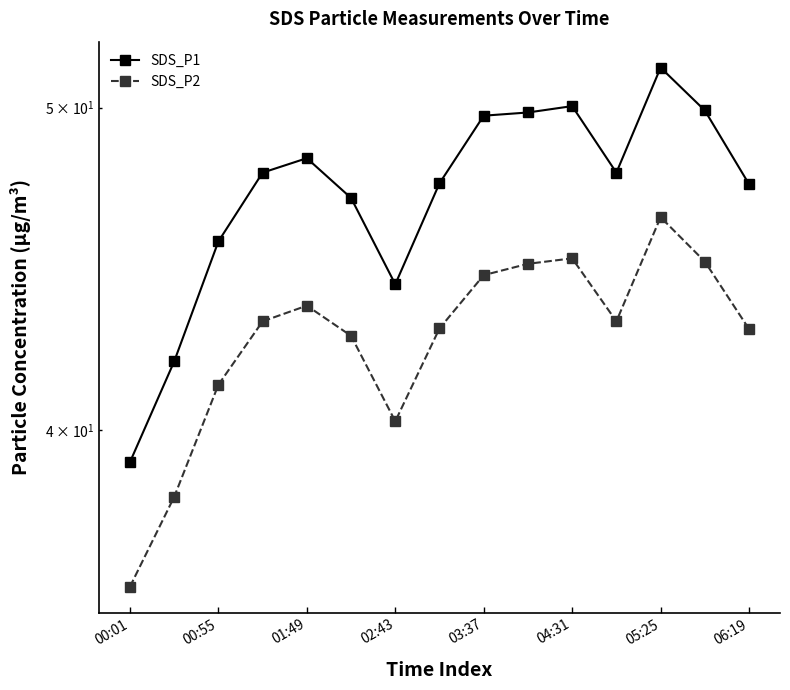

Is it true that SDS_P1 equals 60.4 at 00:01?

False